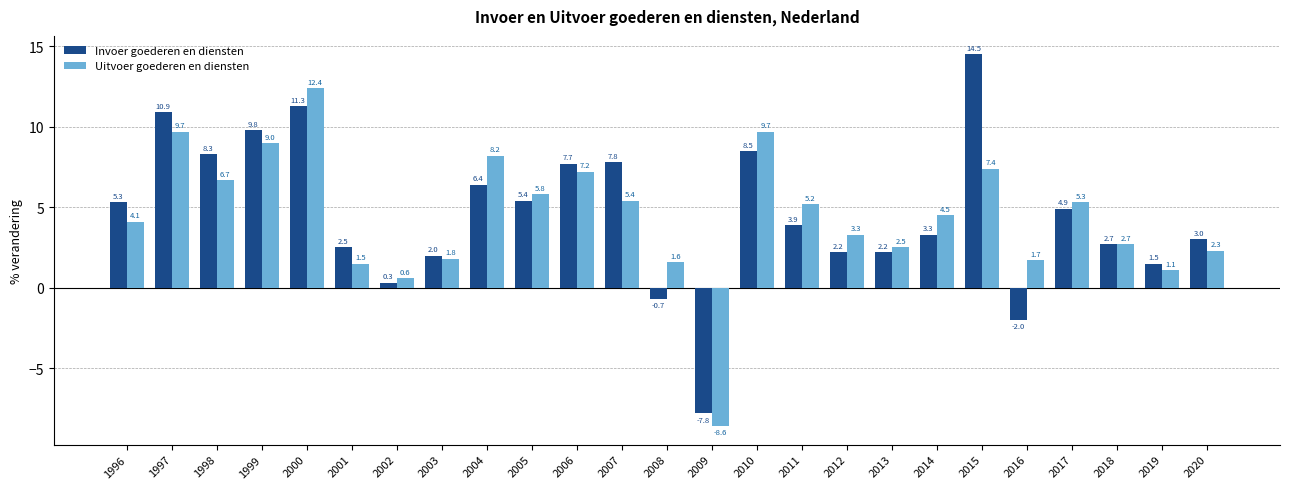

The value of Invoer goederen en diensten at 2013 is 3.2. True or false?

False